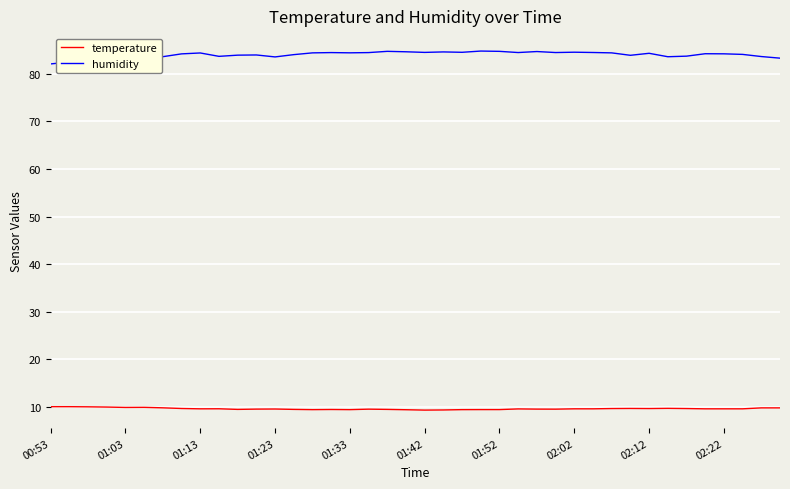

How many lines are shown in the chart?

2